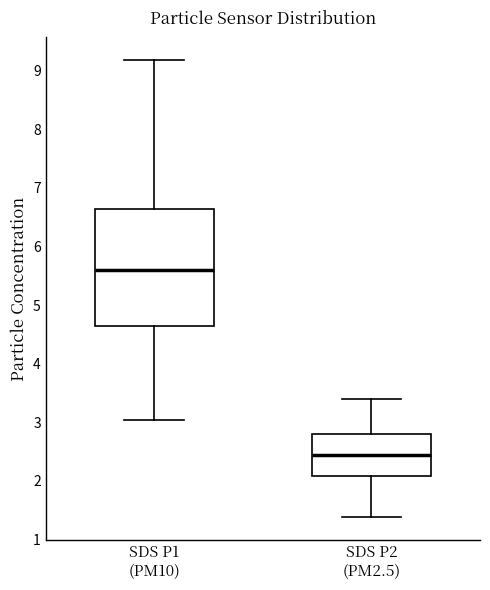

Which box's median line is the lowest?

SDS P2 (PM2.5)